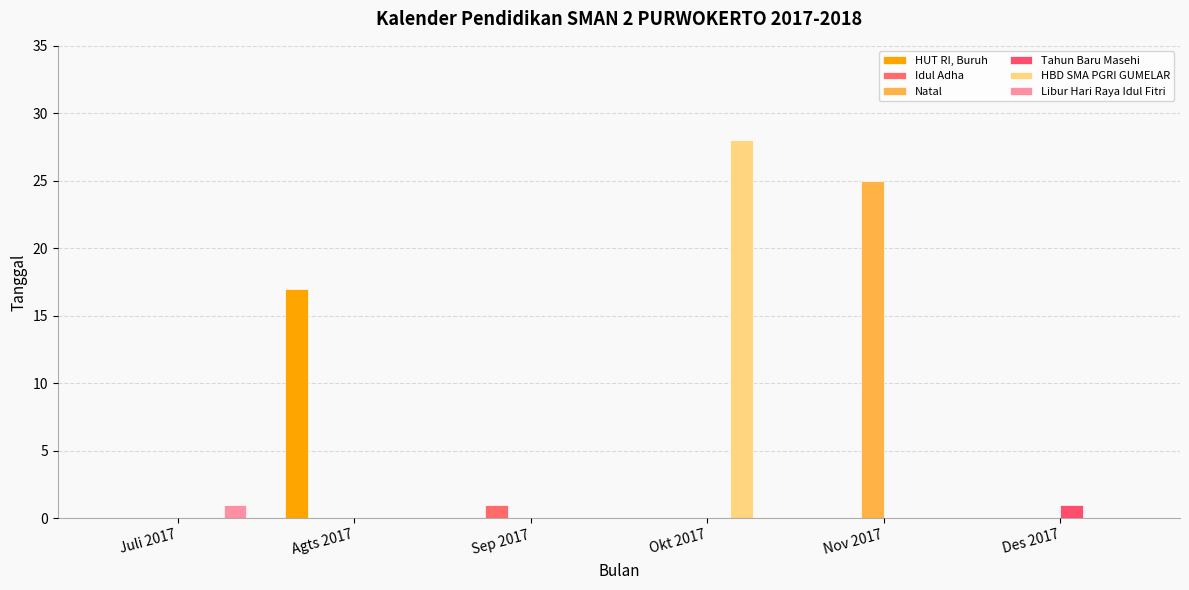

What is the label of the 3rd bar from the left?

Sep 2017